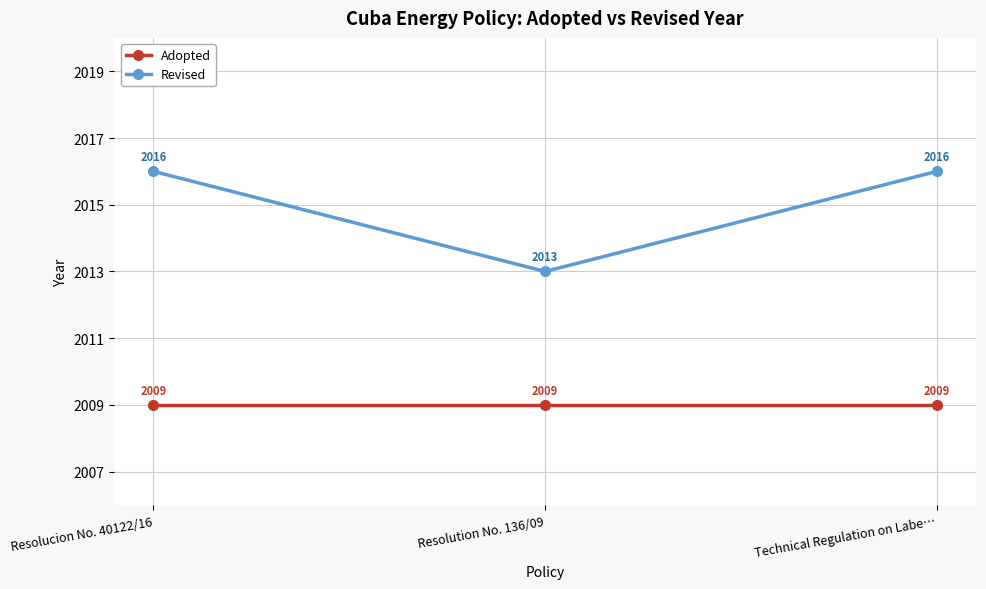

List the series in order of their peak value, highest first.

Revised, Adopted